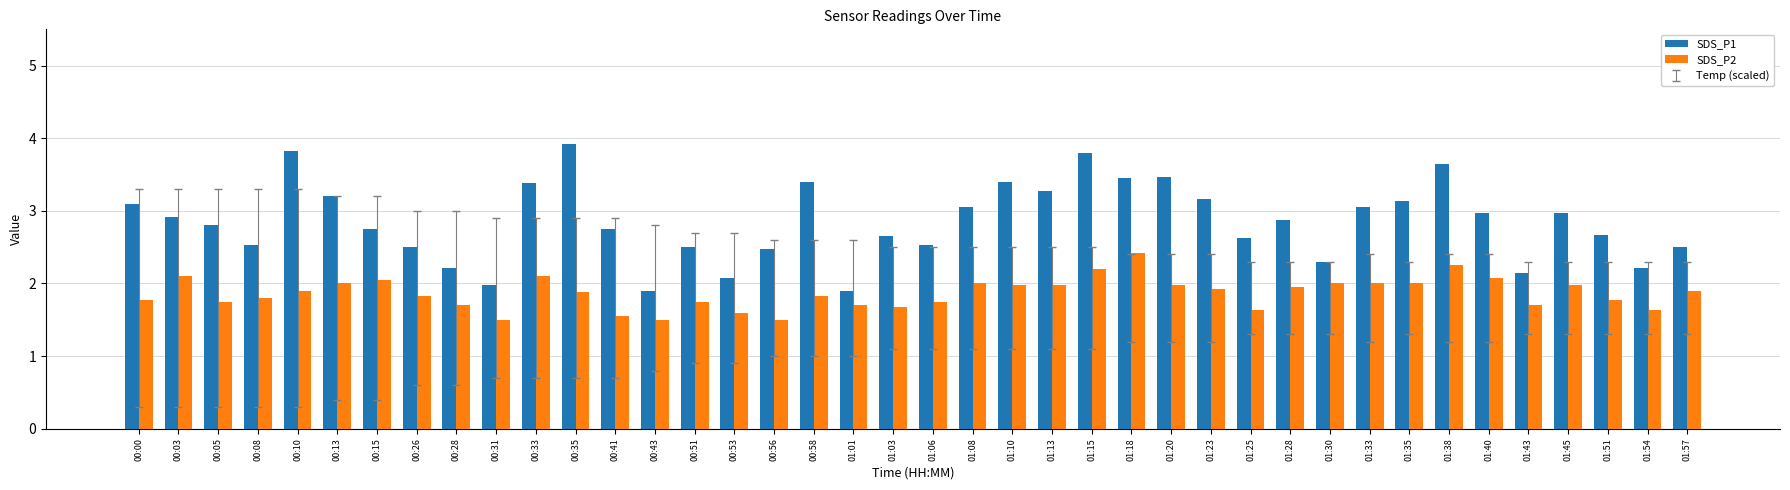

What is the spread (max minus min) of values at 01:45?

1.0